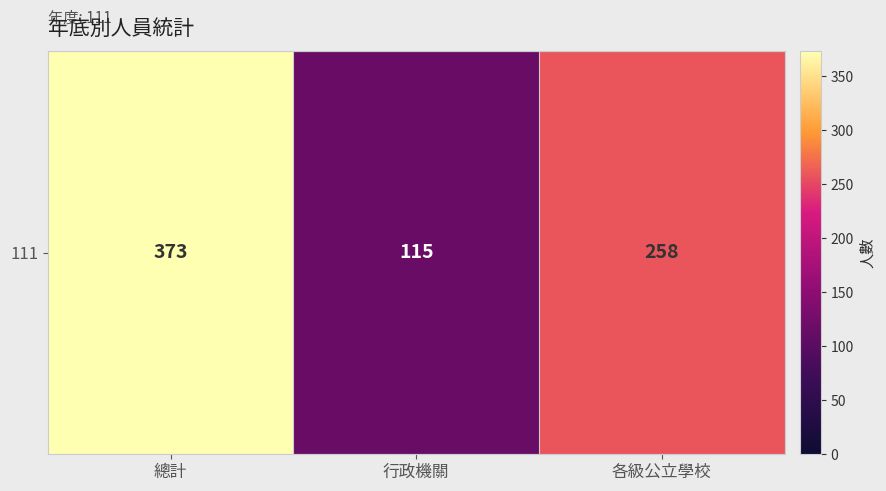

What is the difference between the values at 總計 and 行政機關?

258